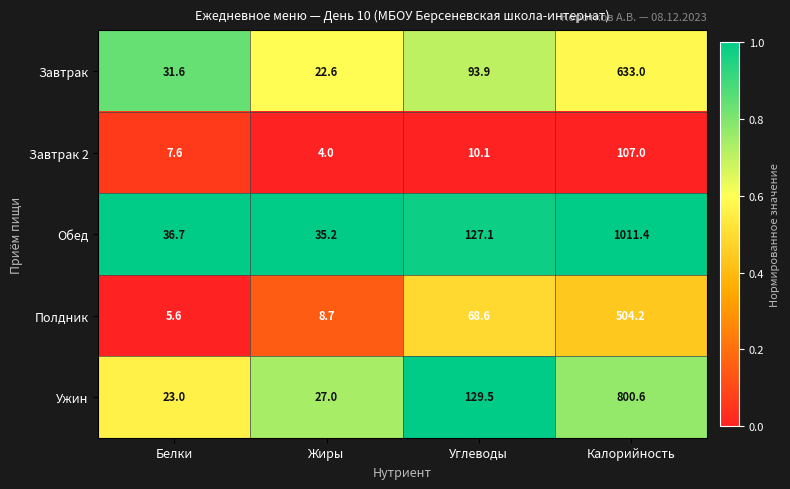

What value does the Обед series have at Жиры?

35.2